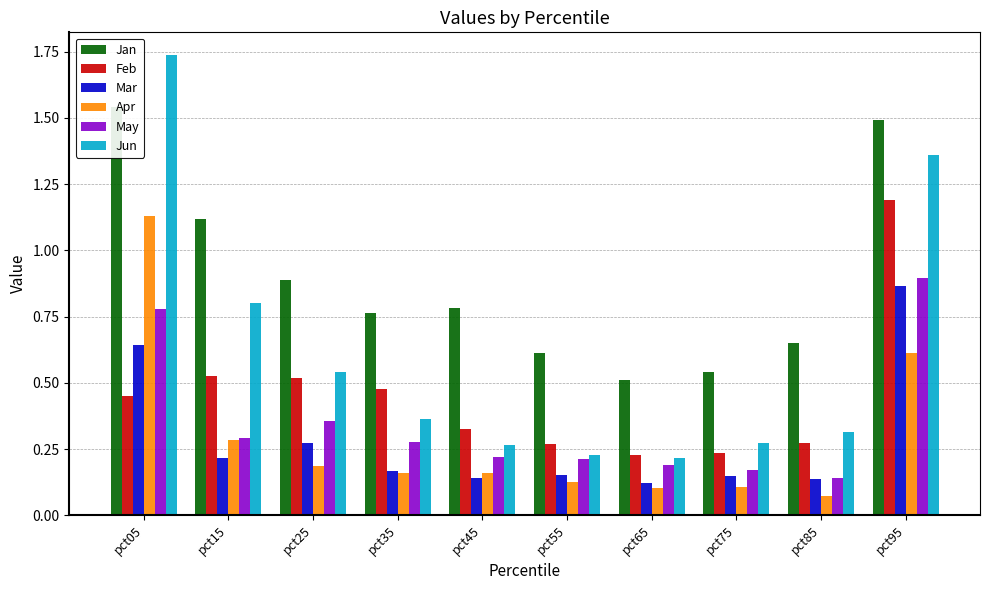

Reading left to right, extract all data points from this chart.

Jan: 1.5	1.1	0.9	0.8	0.8	0.6	0.5	0.5	0.7	1.5
Feb: 0.5	0.5	0.5	0.5	0.3	0.3	0.2	0.2	0.3	1.2
Mar: 0.6	0.2	0.3	0.2	0.1	0.2	0.1	0.1	0.1	0.9
Apr: 1.1	0.3	0.2	0.2	0.2	0.1	0.1	0.1	0.1	0.6
May: 0.8	0.3	0.4	0.3	0.2	0.2	0.2	0.2	0.1	0.9
Jun: 1.7	0.8	0.5	0.4	0.3	0.2	0.2	0.3	0.3	1.4